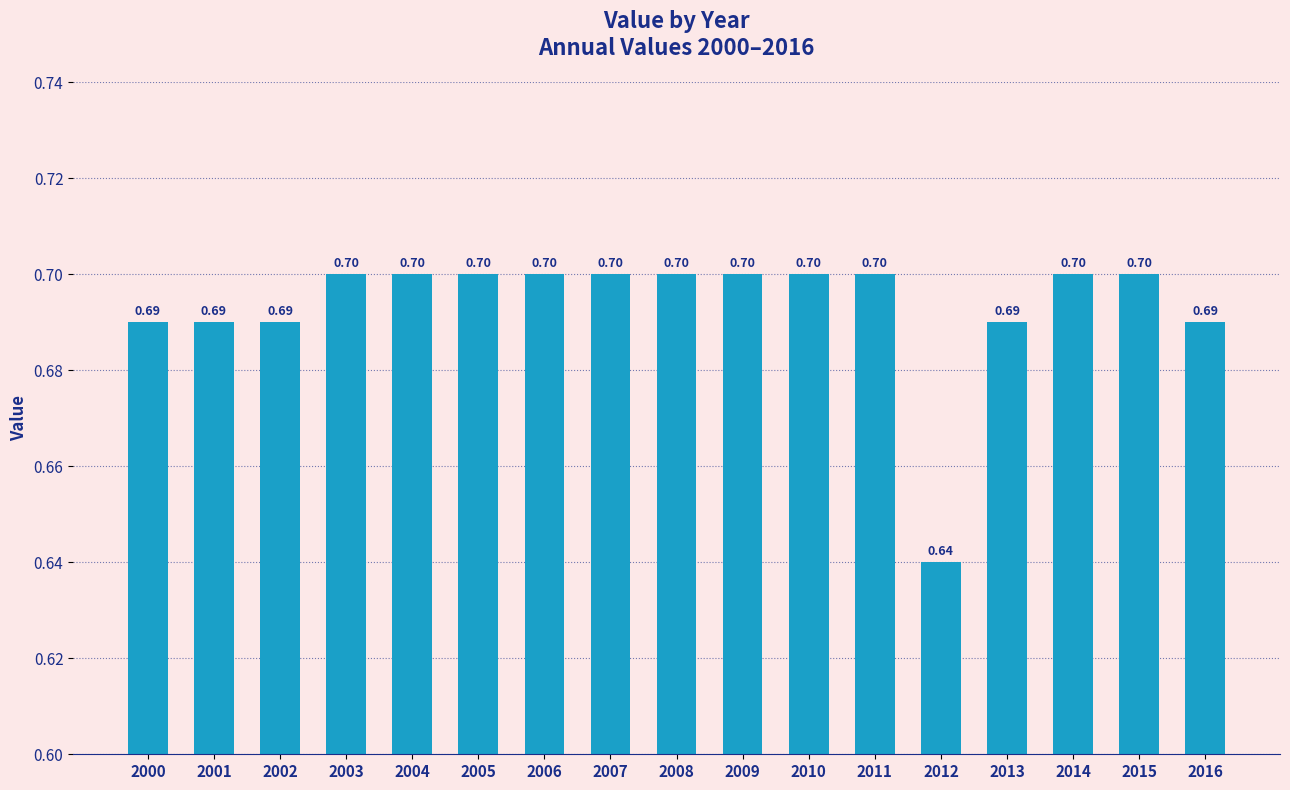

Does the chart contain any negative values?

No